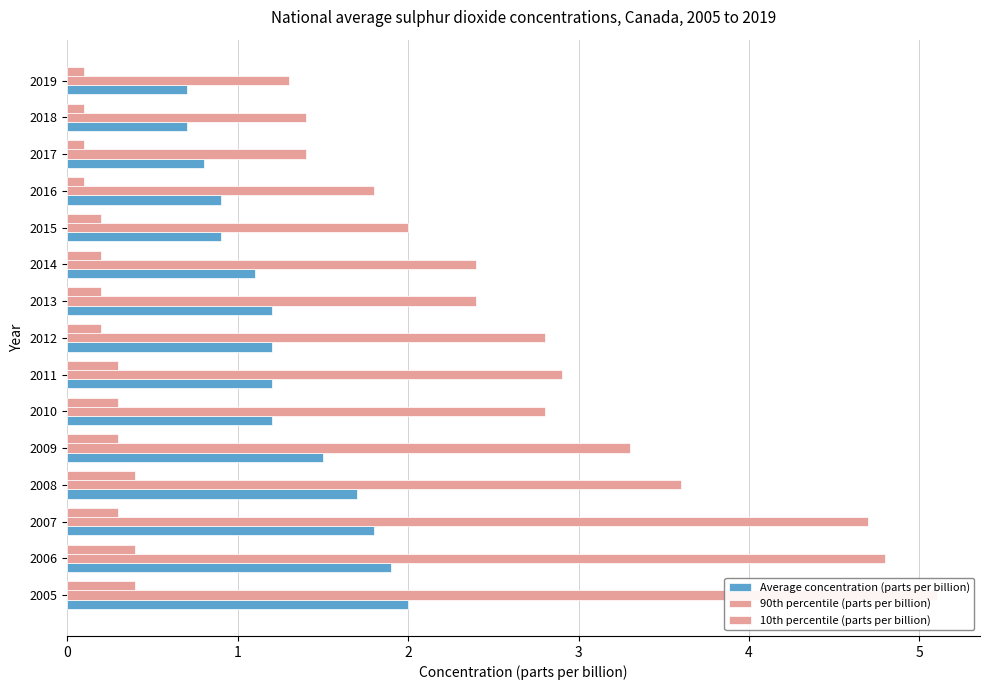

What is the value of the 10th percentile (parts per billion) bar at the 10th from the left?

0.2